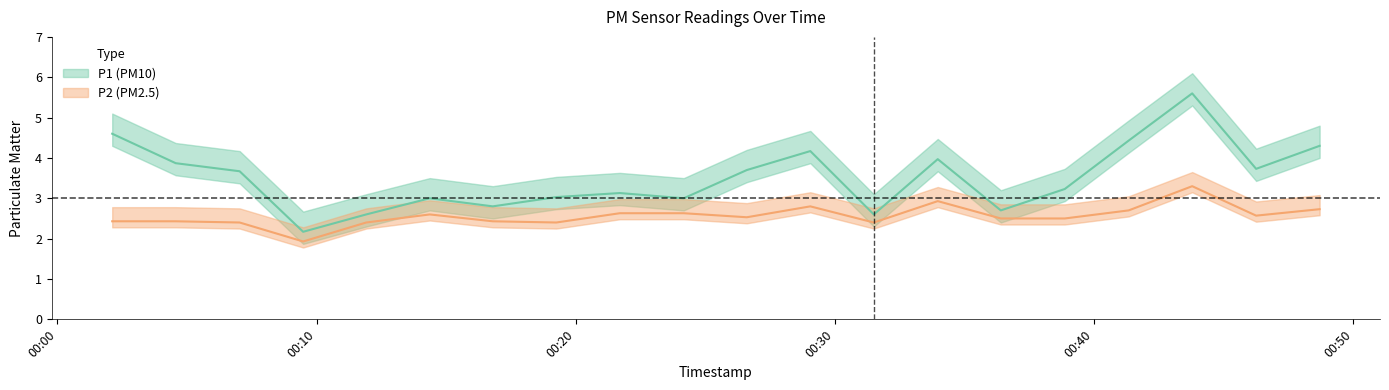

How many values in the P1 series exceed 3?

13